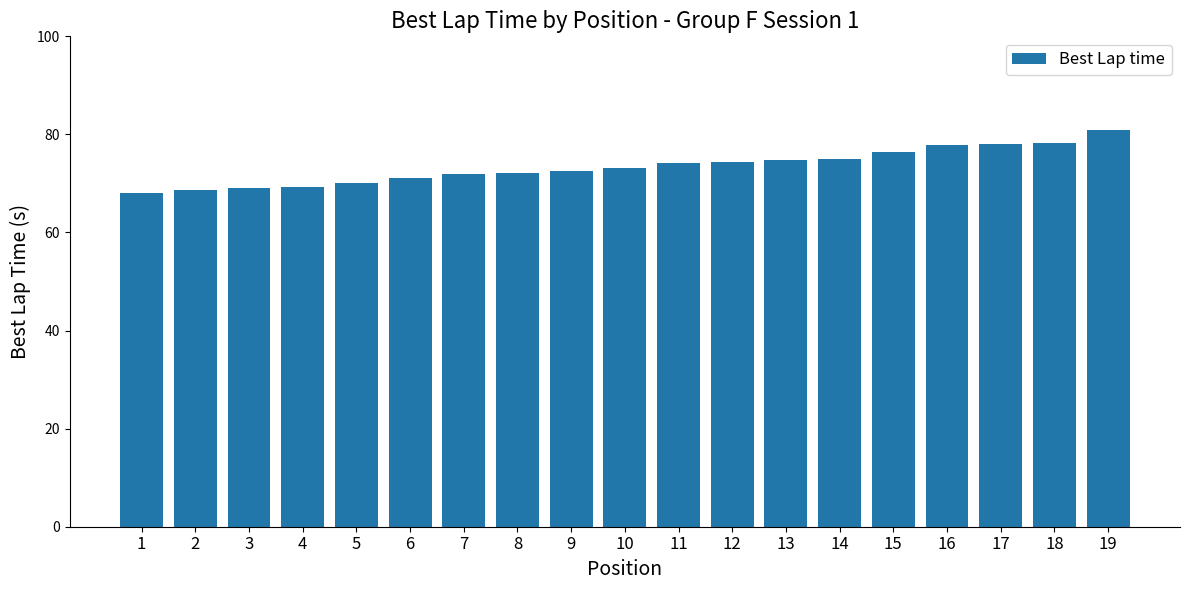

What is the change in value from 2 to 6?

+2.5